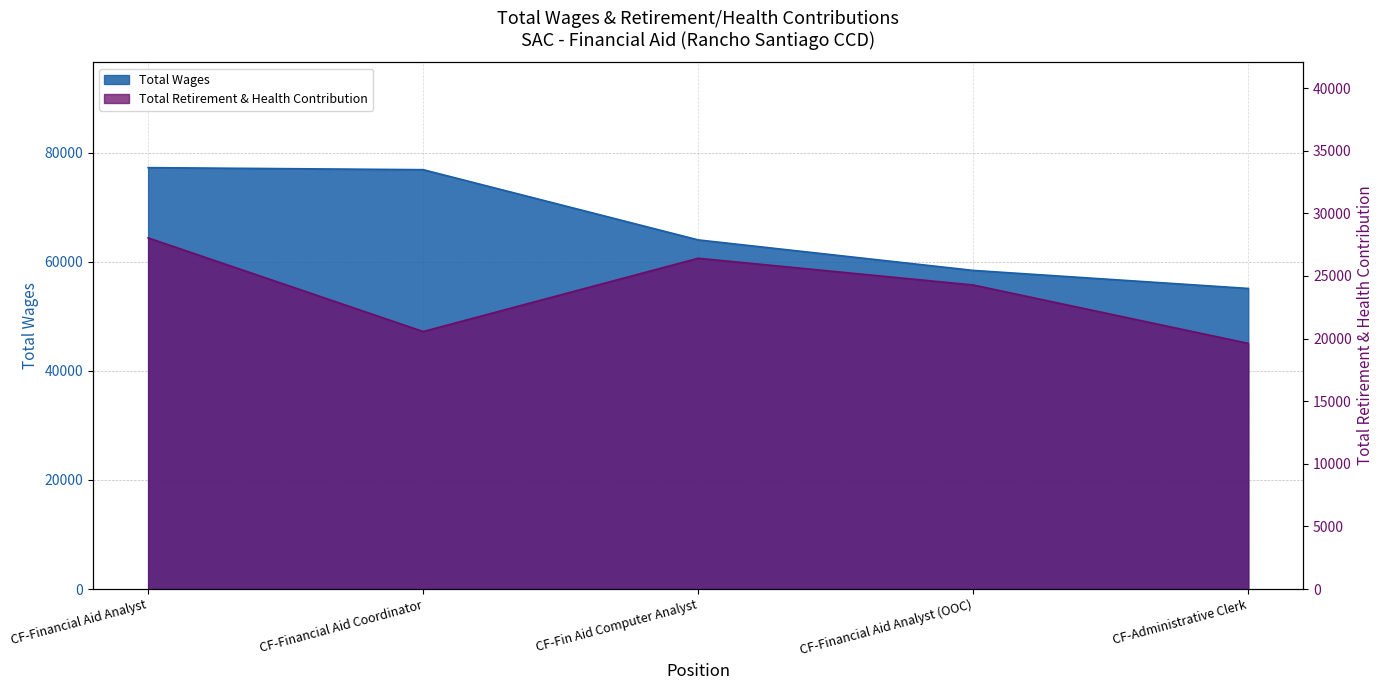

True or false: Total Retirement & Health Contribution has more than 0 points higher than both neighbors.

True